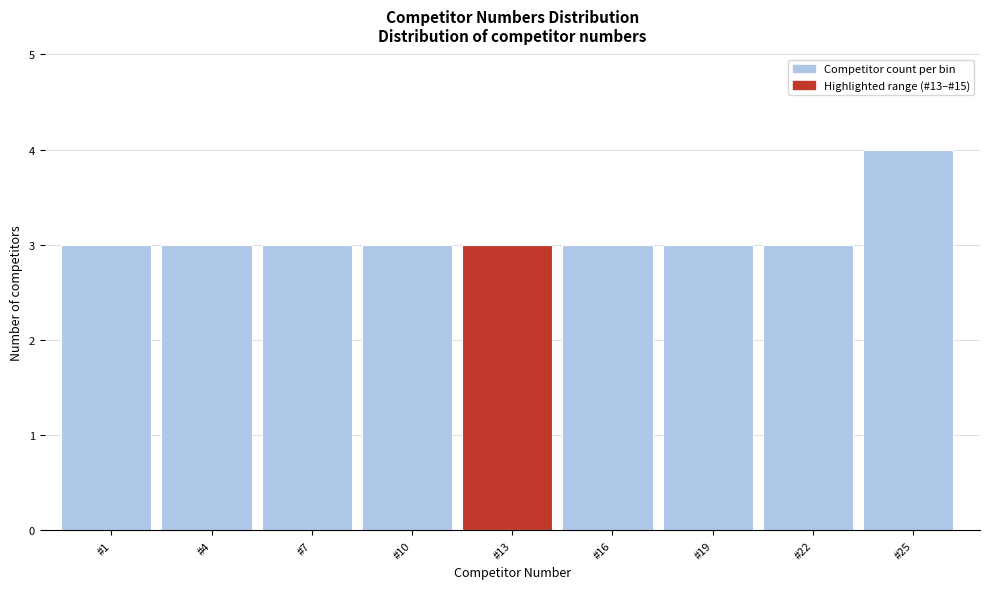

Reading left to right, extract all data points from this chart.

#1=3	#4=3	#7=3	#10=3	#13=3	#16=3	#19=3	#22=3	#25=4